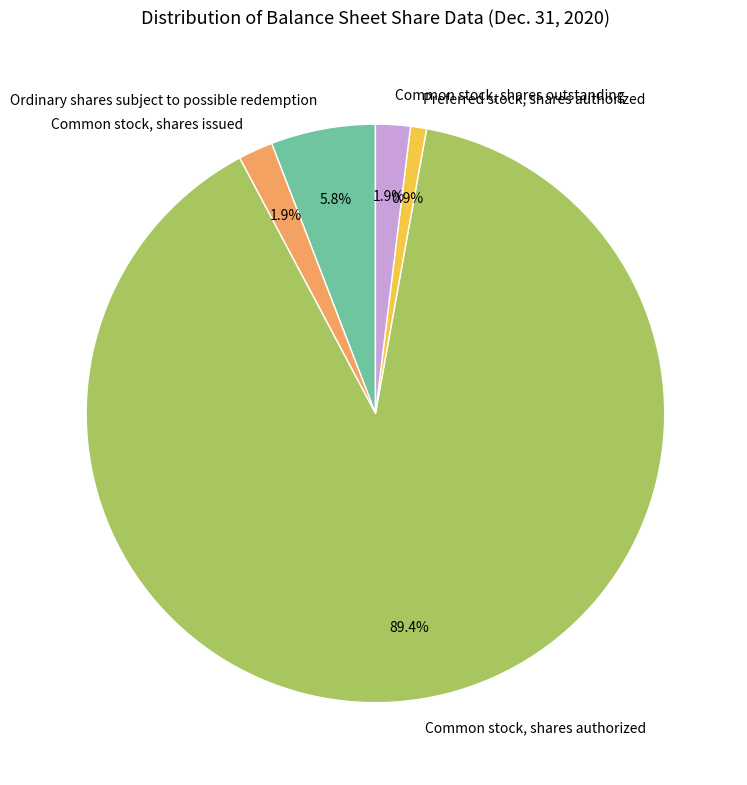

Is there any slice that represents more than half of the pie?

Yes